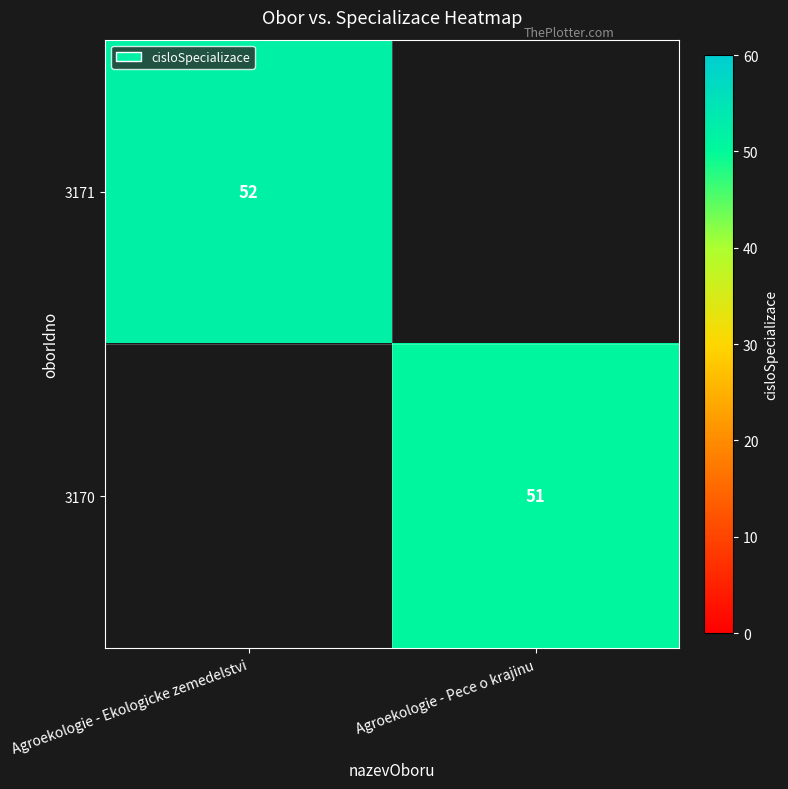

The 3171 series shows 52 at Agroekologie - Ekologicke zemedelstvi. True or false?

True